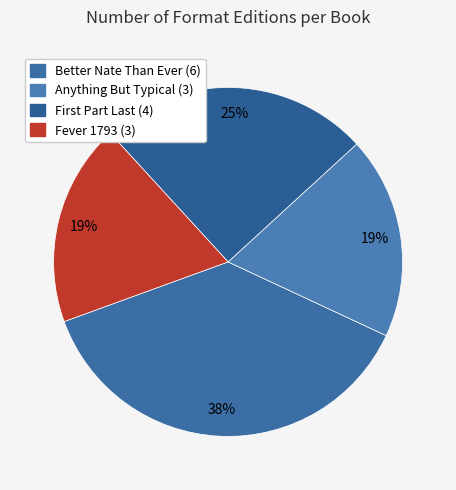

How many segments does this pie chart have?

4